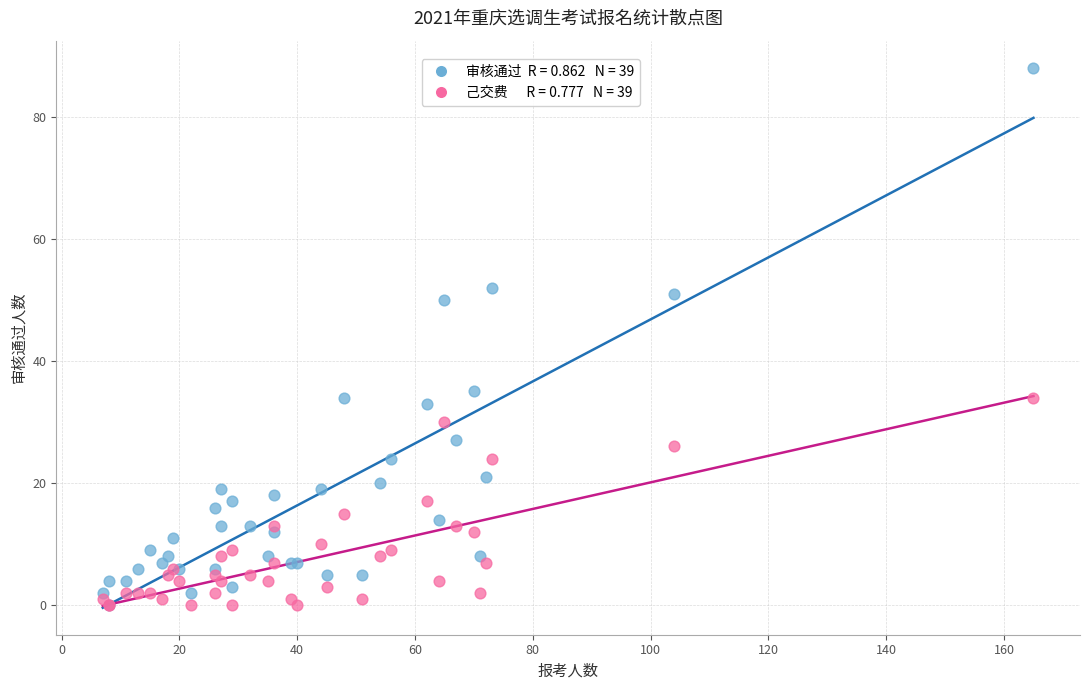

Across all series, what Y value is closest to 44?

50